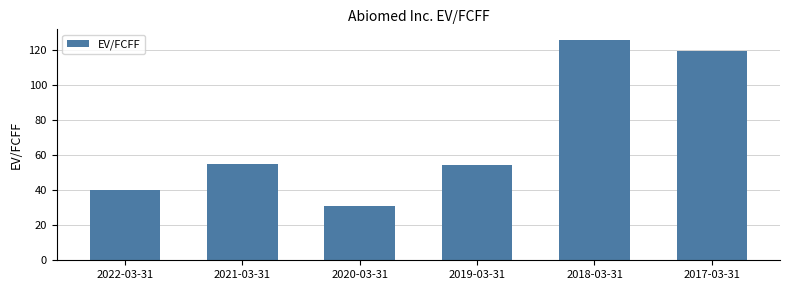

The value at 2017-03-31 is 119.3. True or false?

True